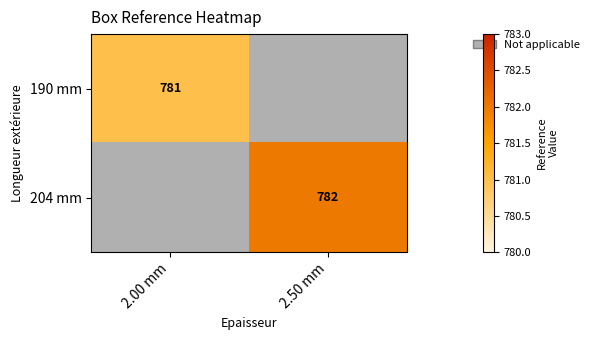

The 190 mm series shows 781 at 2.00 mm. True or false?

True